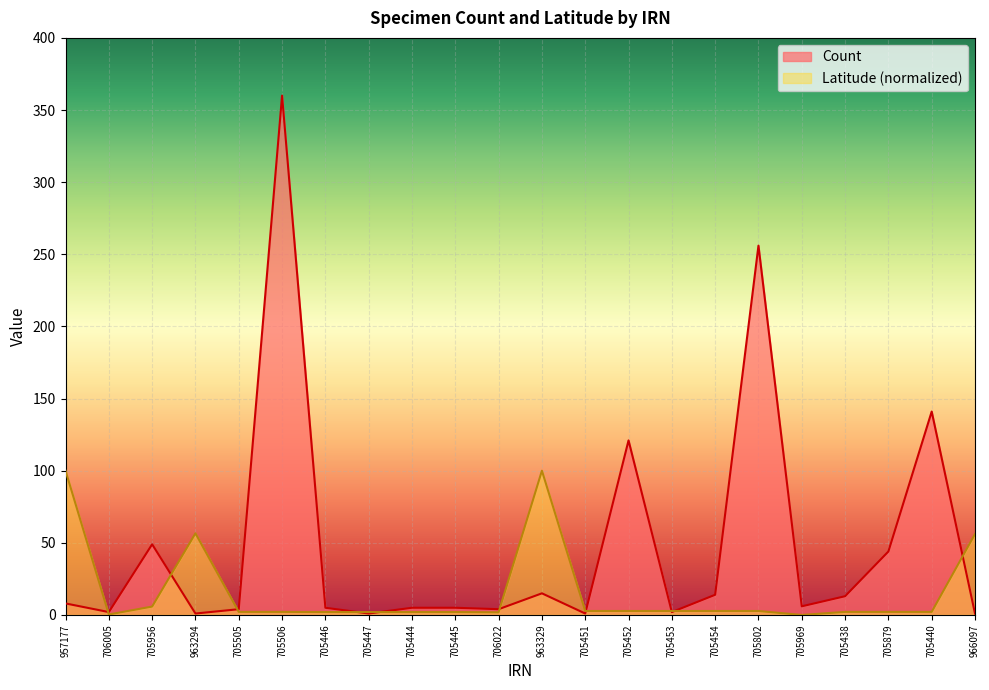

How many distinct data groups are displayed?

2